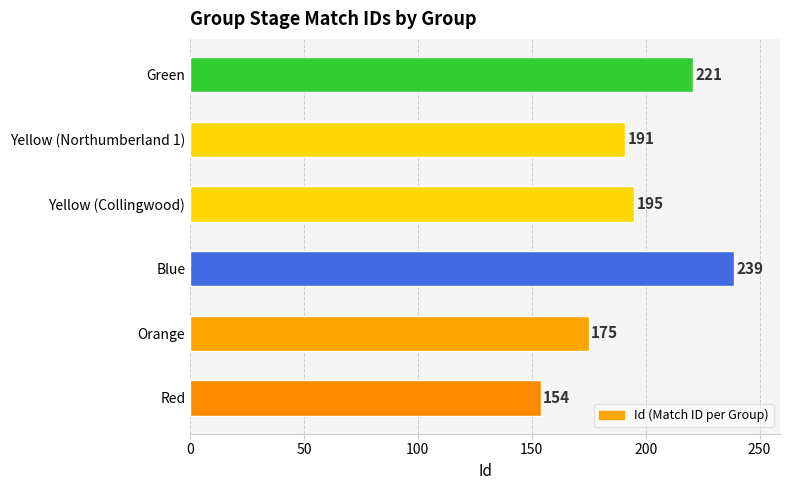

Does the chart contain stacked bars?

No